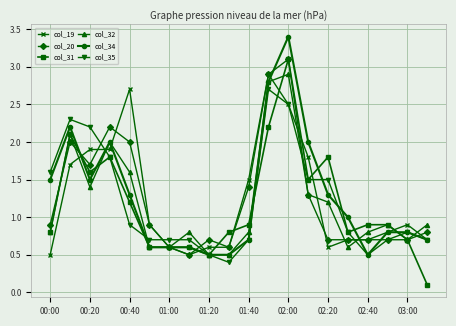

What is the maximum value shown in the chart?

3.4